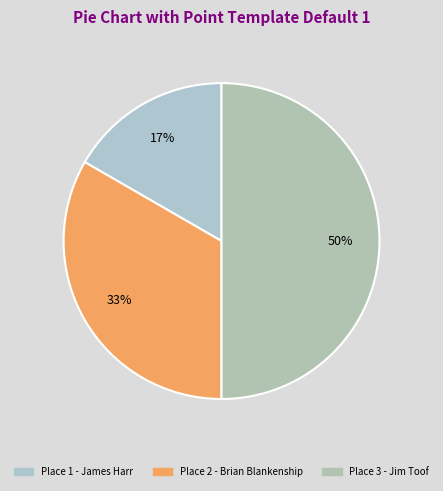

How many segments does this pie chart have?

3